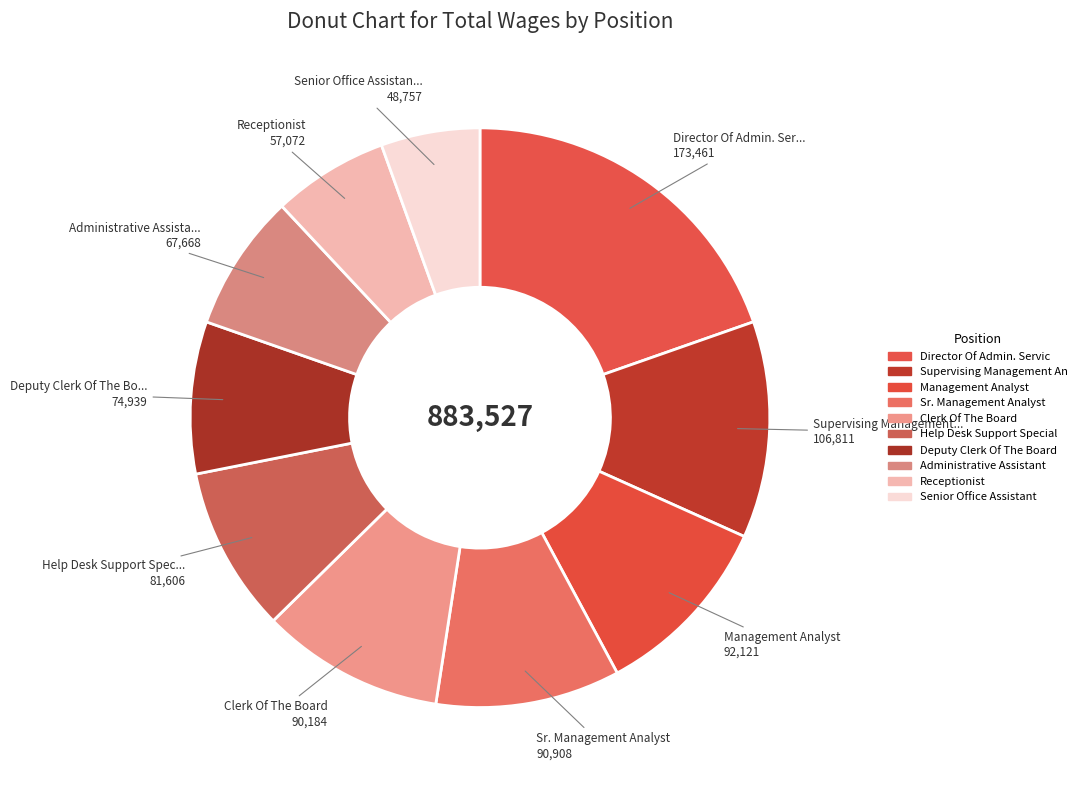

Does any single category account for the majority?

No